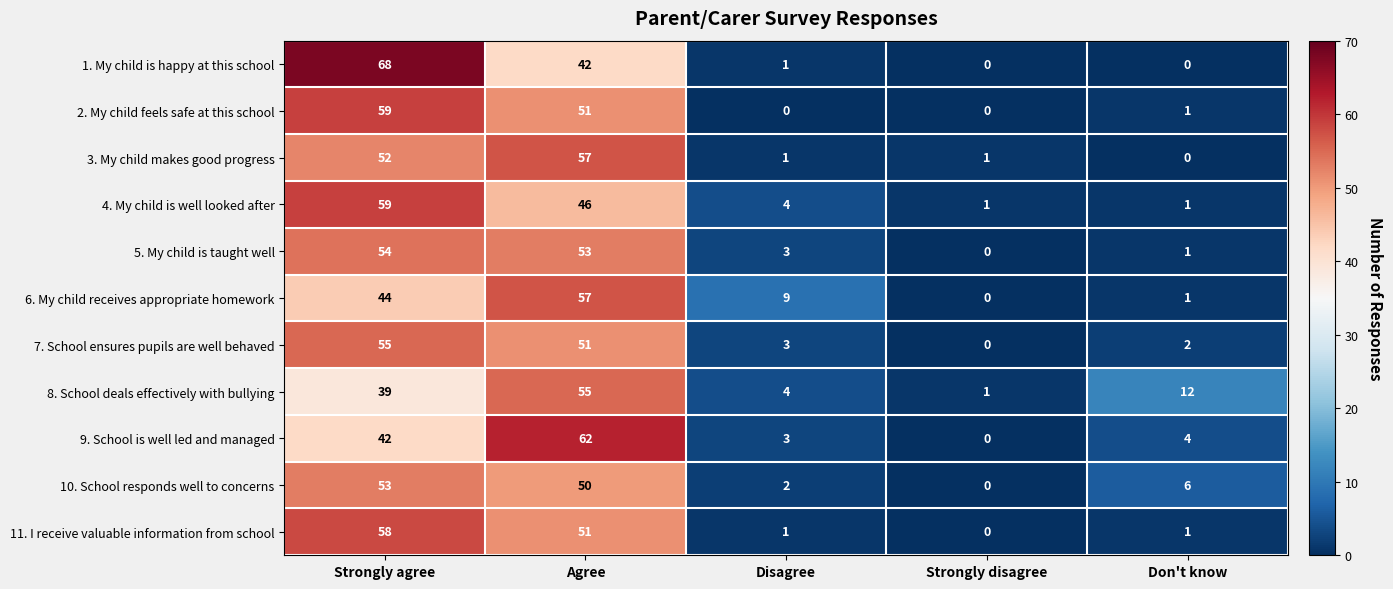

Is it true that 8. School deals effectively with bullying equals 1 at Strongly disagree?

True